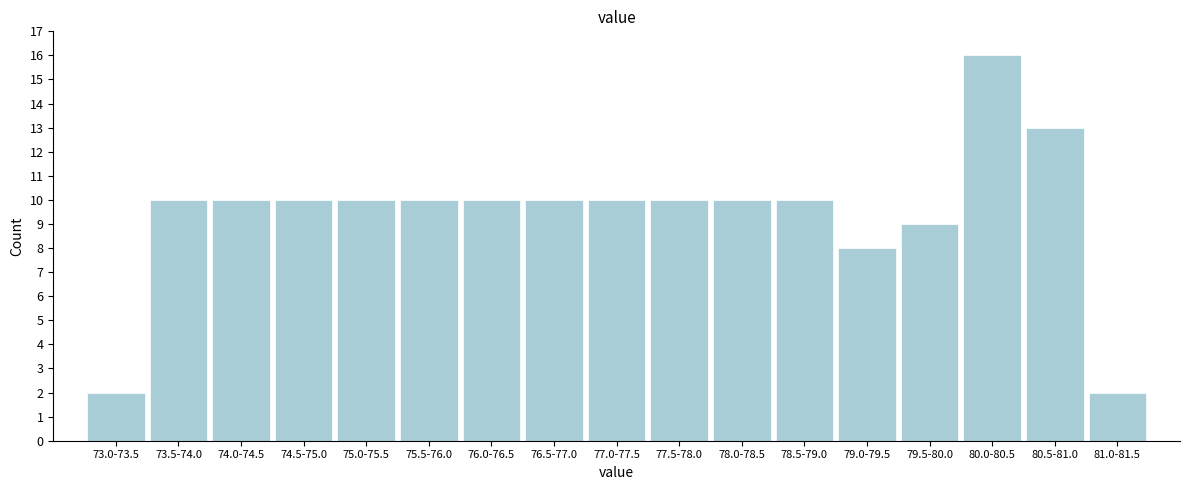

Reading right to left, list all the values displayed in this chart.

81.0-81.5=2	80.5-81.0=13	80.0-80.5=16	79.5-80.0=9	79.0-79.5=8	78.5-79.0=10	78.0-78.5=10	77.5-78.0=10	77.0-77.5=10	76.5-77.0=10	76.0-76.5=10	75.5-76.0=10	75.0-75.5=10	74.5-75.0=10	74.0-74.5=10	73.5-74.0=10	73.0-73.5=2